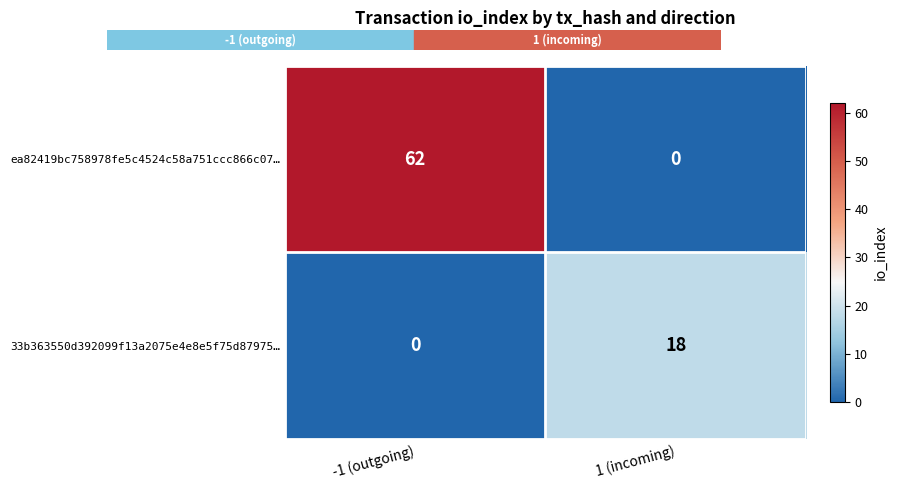

Read the ea82419bc758978fe5c4524c58a751ccc866c07… value at -1 (outgoing).

62